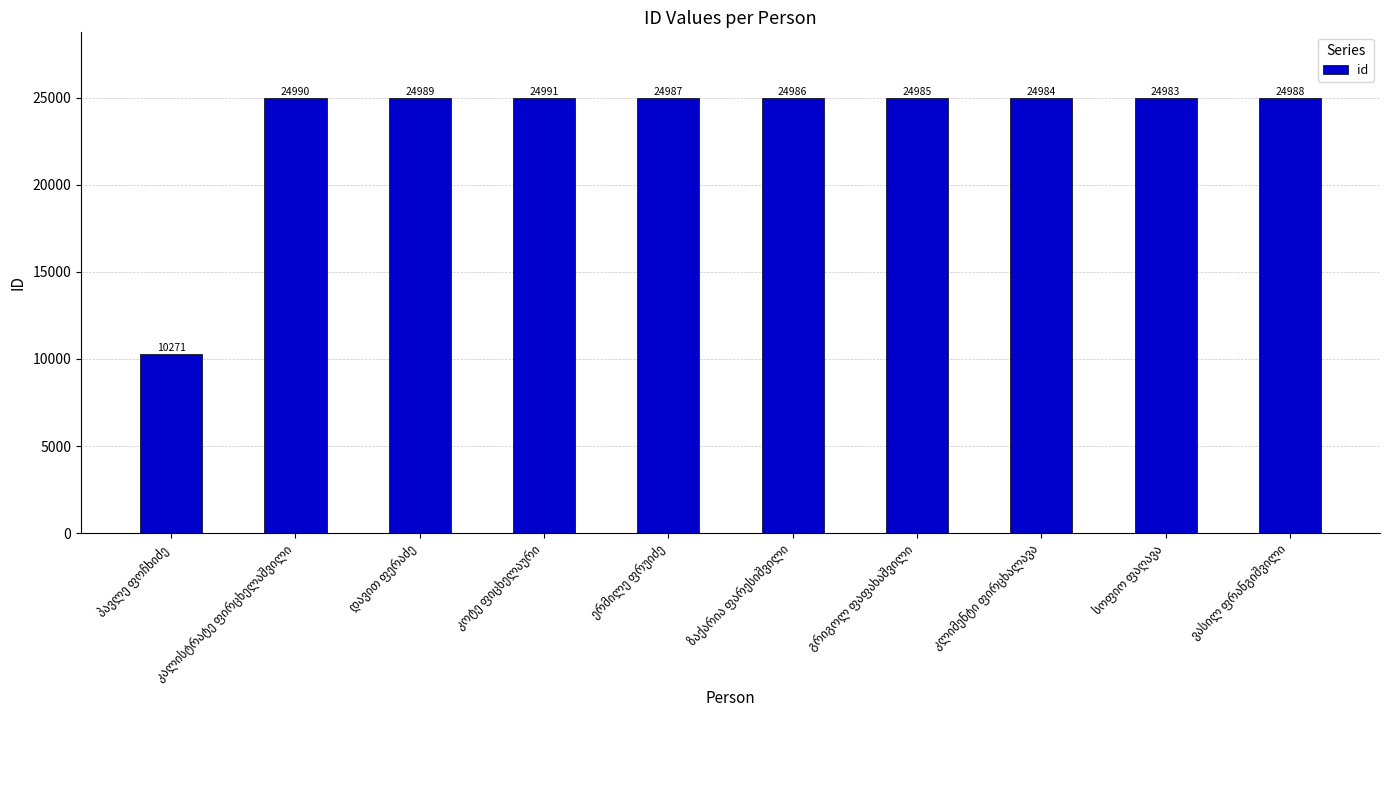

Count the number of data series in this chart.

1